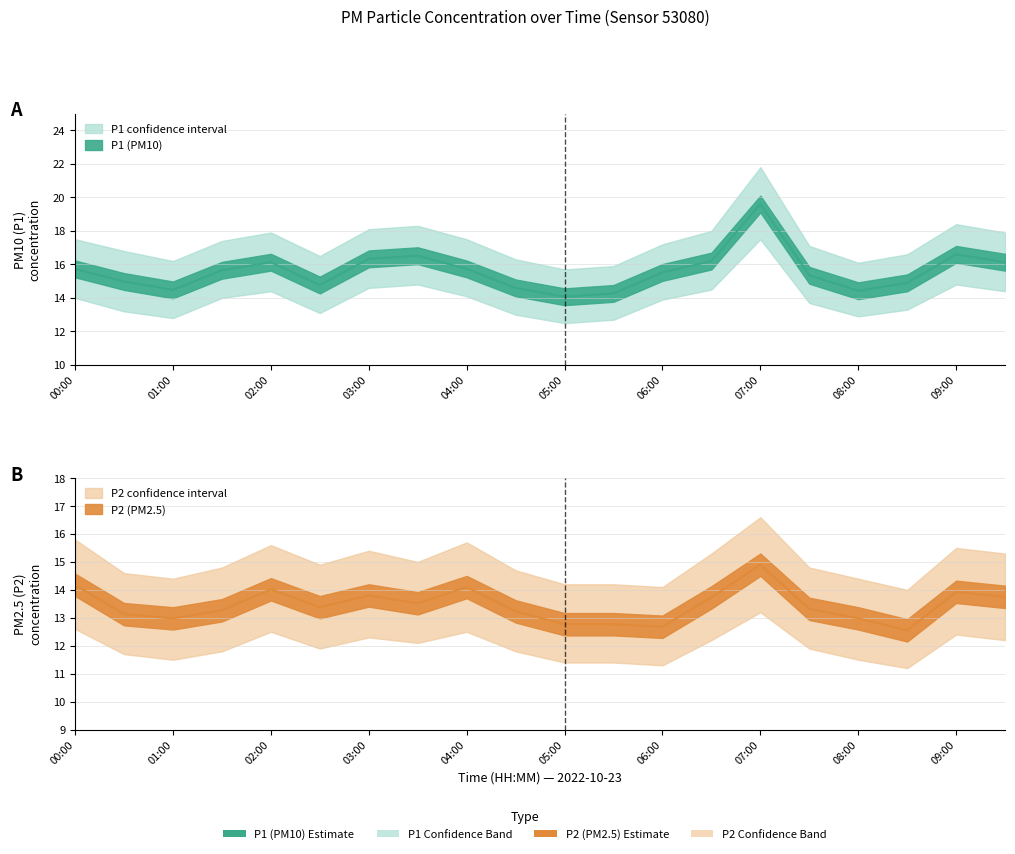

How many lines are shown in the chart?

2